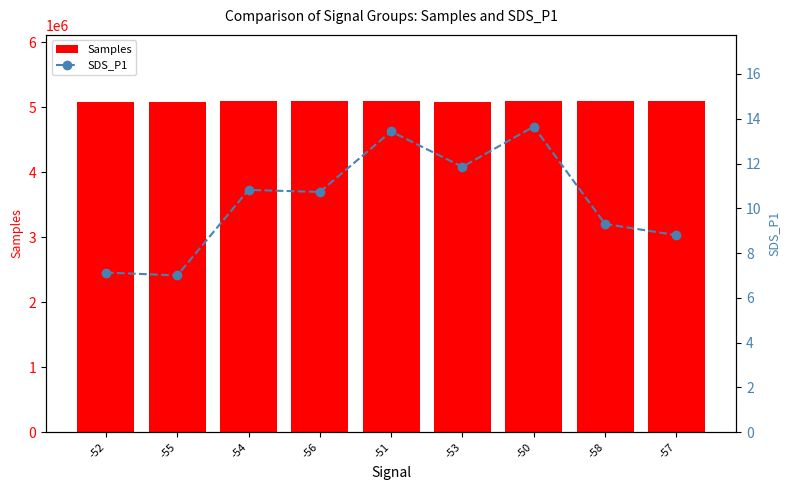

Which series has the largest range (max minus min)?

Samples